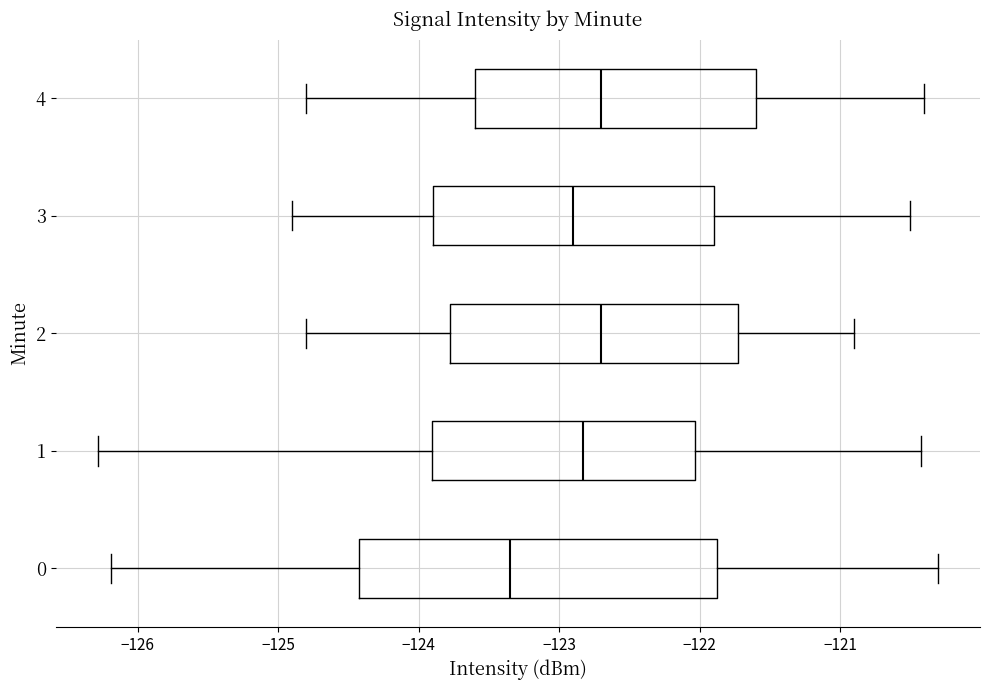

Which box has the furthest to the left median line?

0